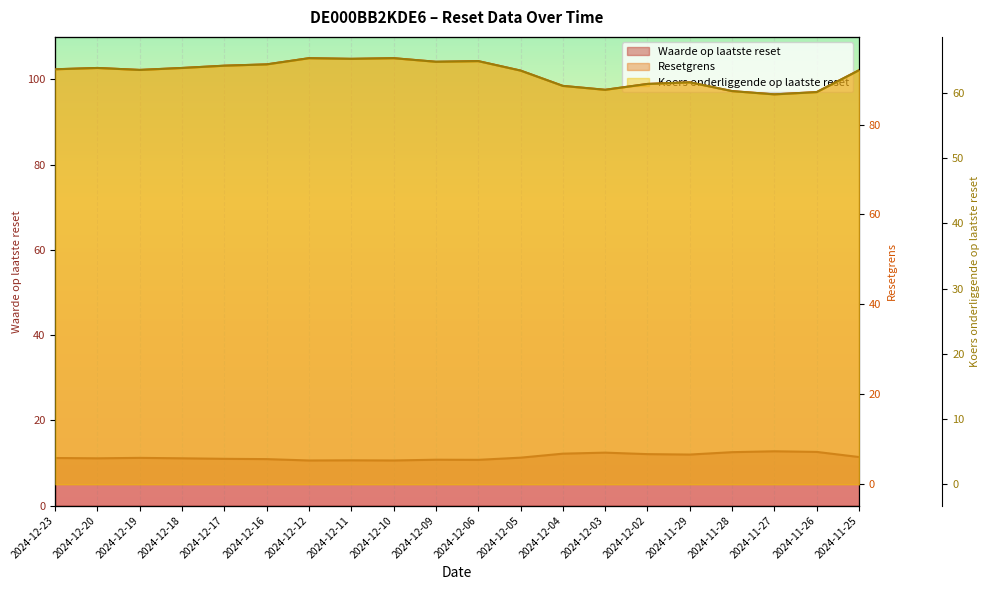

Rank the categories by Resetgrens value from highest to lowest.

2024-12-12, 2024-12-10, 2024-12-11, 2024-12-06, 2024-12-09, 2024-12-16, 2024-12-17, 2024-12-20, 2024-12-18, 2024-12-23, 2024-12-19, 2024-11-25, 2024-12-05, 2024-11-29, 2024-12-02, 2024-12-04, 2024-12-03, 2024-11-28, 2024-11-26, 2024-11-27